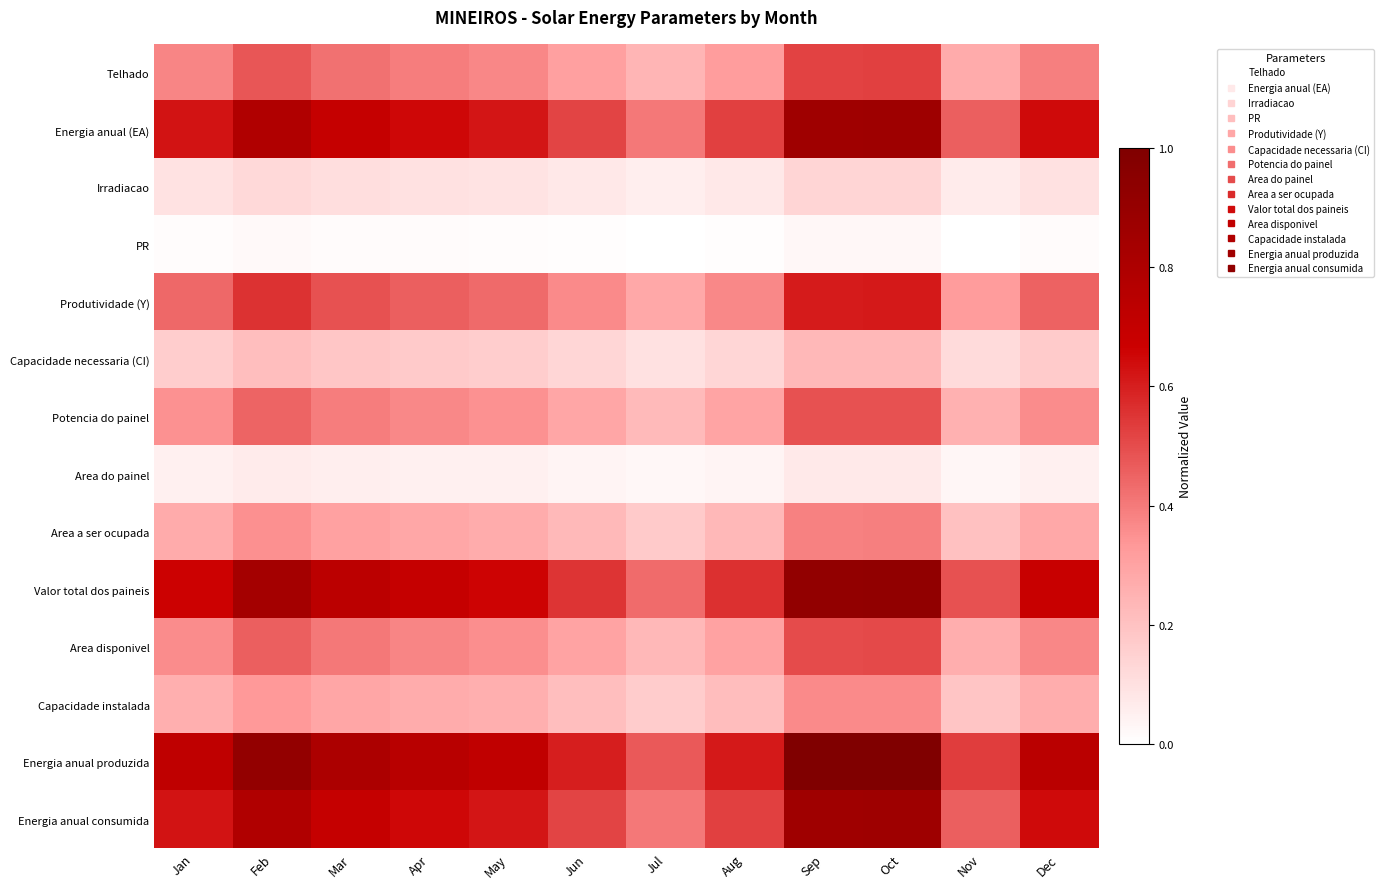

Between Dec and Oct, which is larger?

Oct